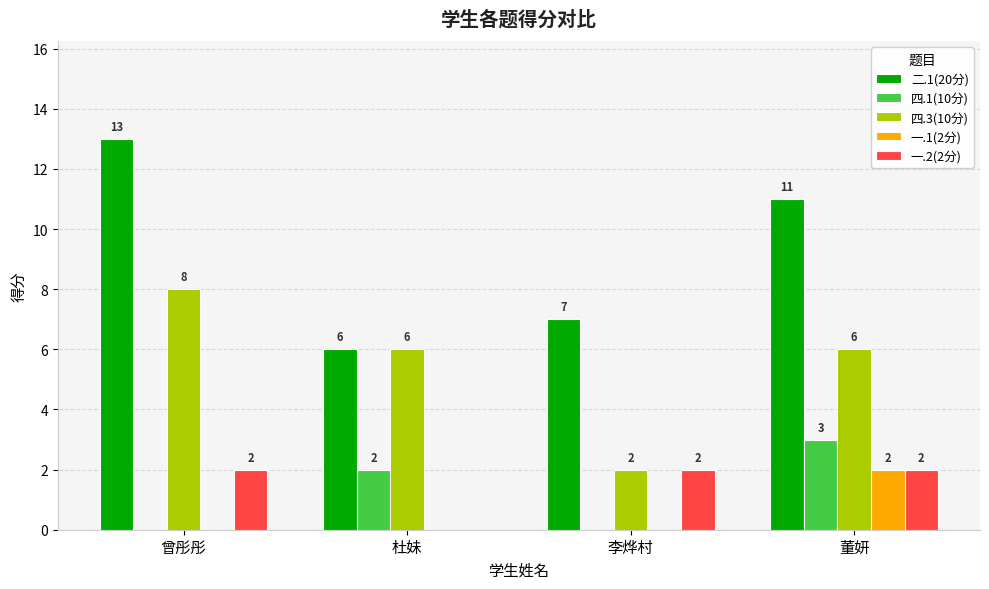

At which label does 二.1(20分) reach its peak?

曾彤彤